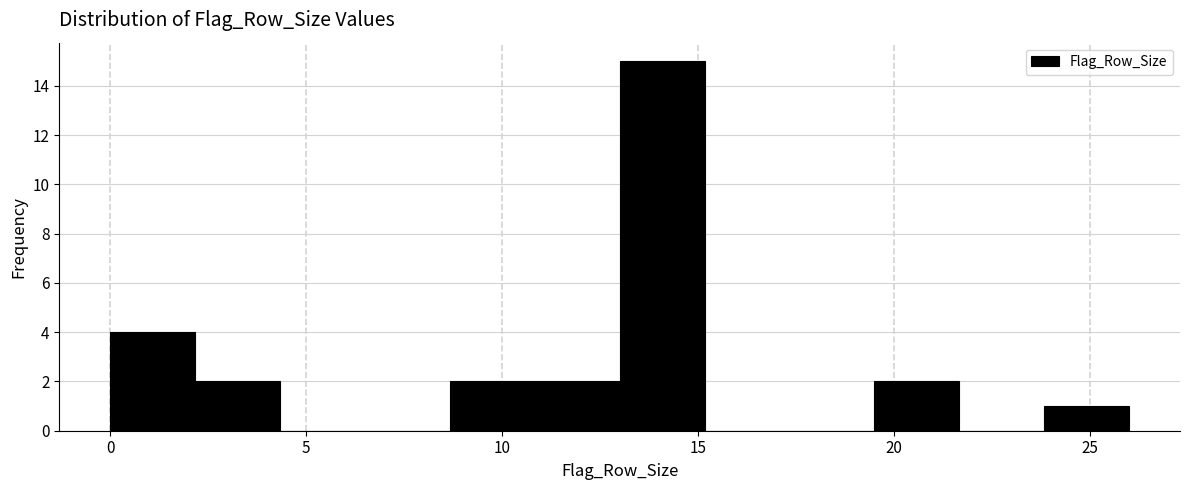

Reading left to right, transcribe this chart: for each bar, give the range it covers on the x-axis and its height. Neither the bar edges nor the heights are printed on the chart, so give them approximately, as read against the axes.

0.0 to 2.0: 4
2.0 to 4.5: 2
4.5 to 6.5: 0
6.5 to 8.5: 0
8.5 to 11.0: 2
11.0 to 13.0: 2
13.0 to 15.0: 15
15.0 to 17.5: 0
17.5 to 19.5: 0
19.5 to 21.5: 2
21.5 to 24.0: 0
24.0 to 26.0: 1